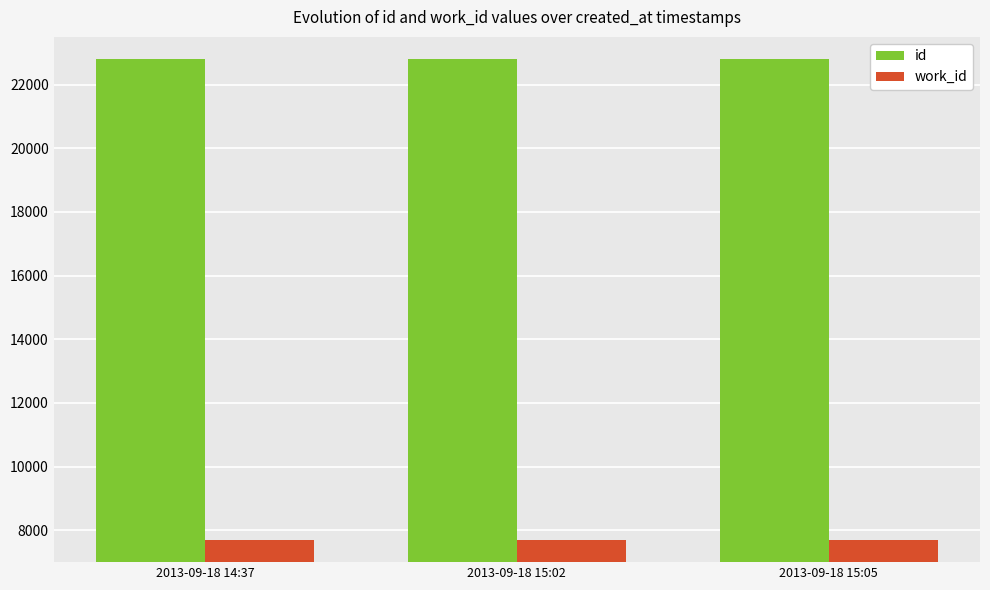

List the series in order of their overall mean, lowest first.

work_id, id